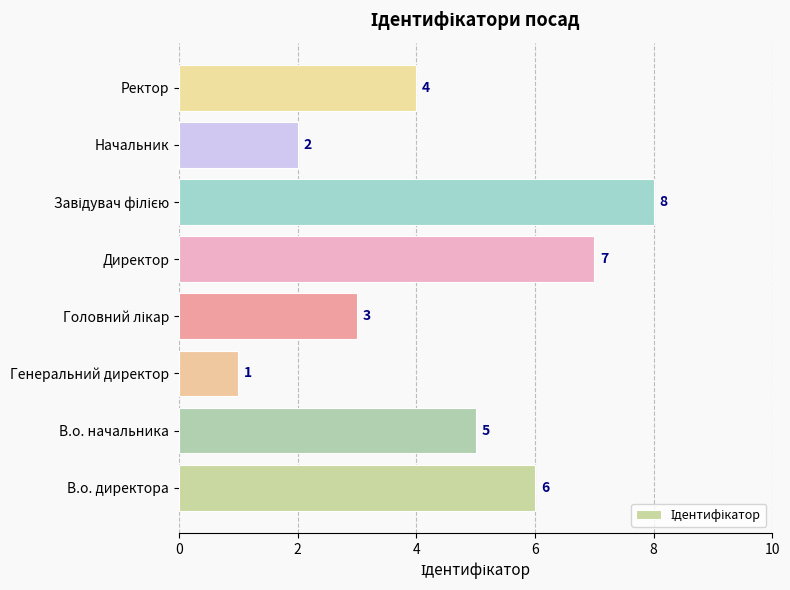

Where is the data nearest to the value 4?

Ректор